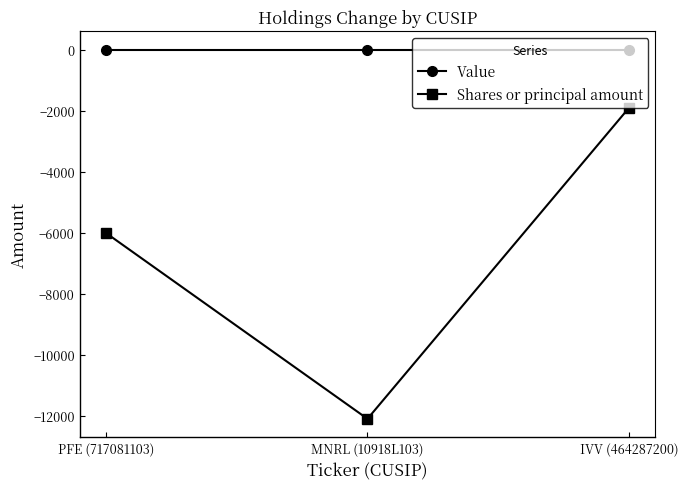

Reading left to right, extract all data points from this chart.

Value: 0	0	0
Shares or principal amount: -6000	-12100	-1893